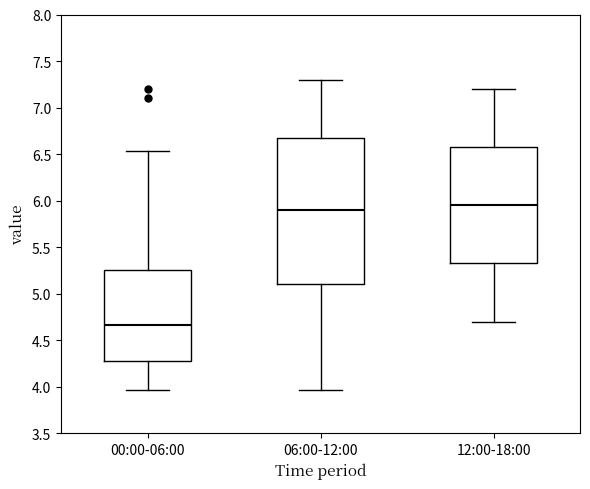

Comparing the boxes themselves (not the whiskers), which one is the tallest?

06:00-12:00